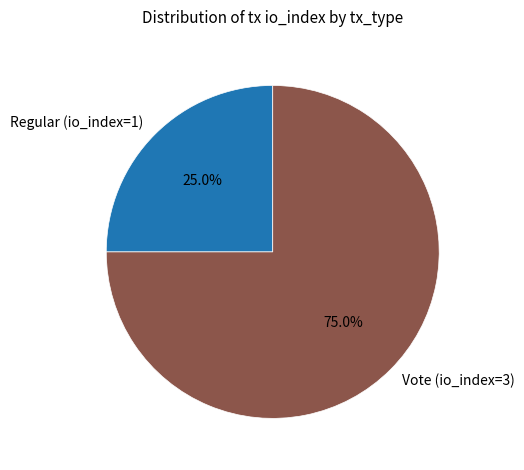

Which category accounts for the majority?

Vote (io_index=3)